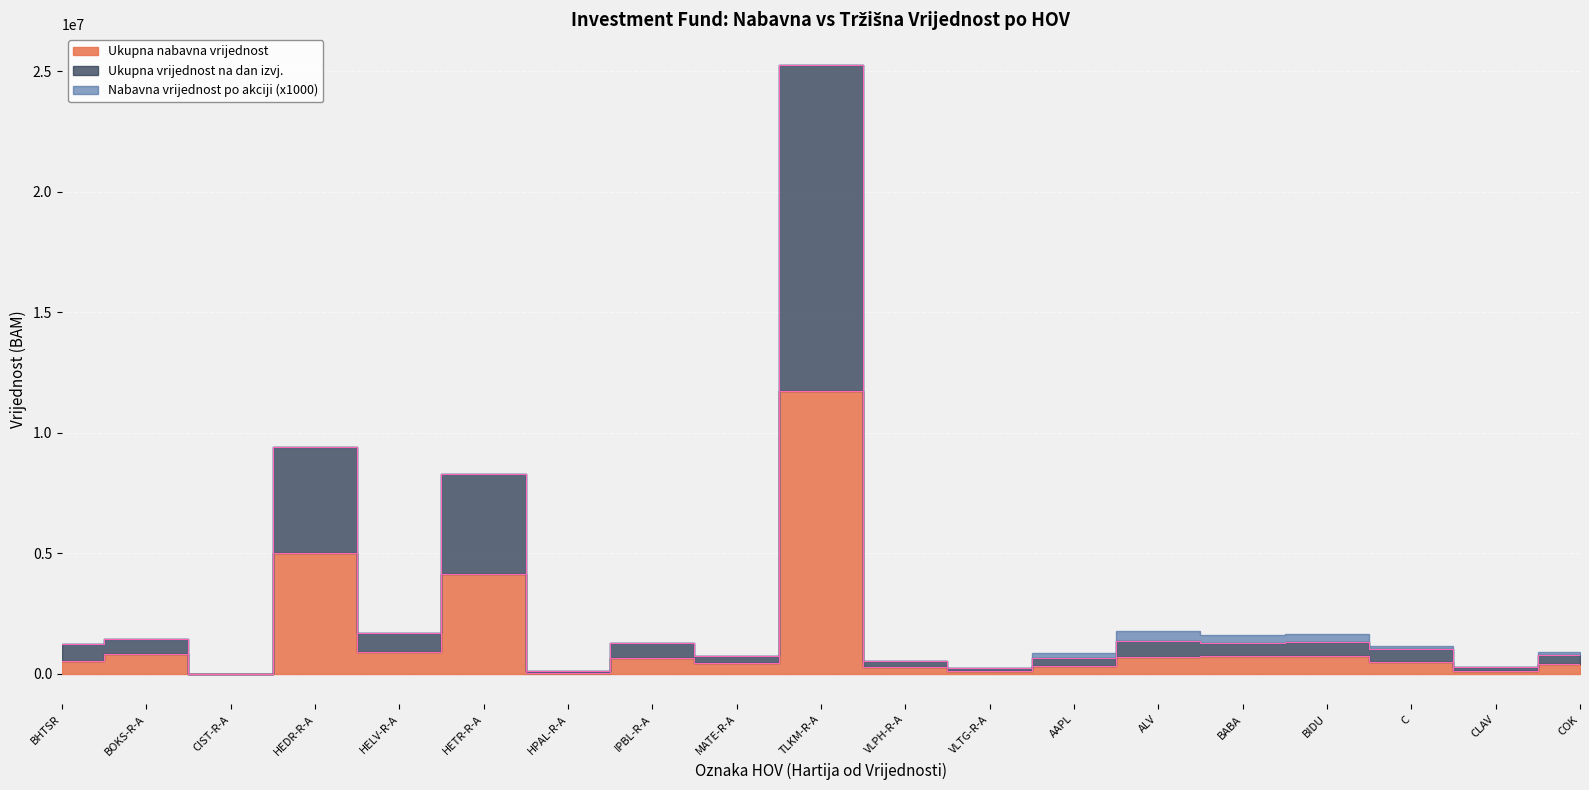

Is it true that Ukupna vrijednost na dan izvj. equals 2080672.3 at ALV?

False